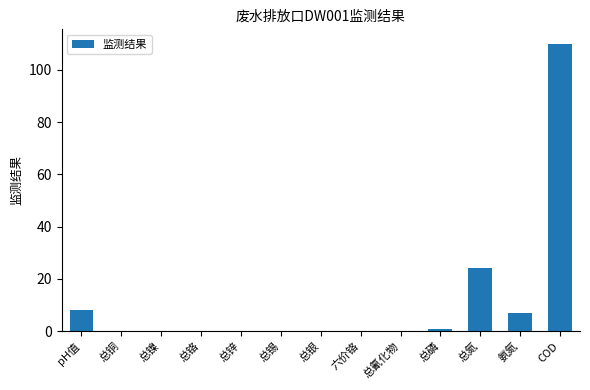

True or false: the data shows 66.1 at 总铬.

False